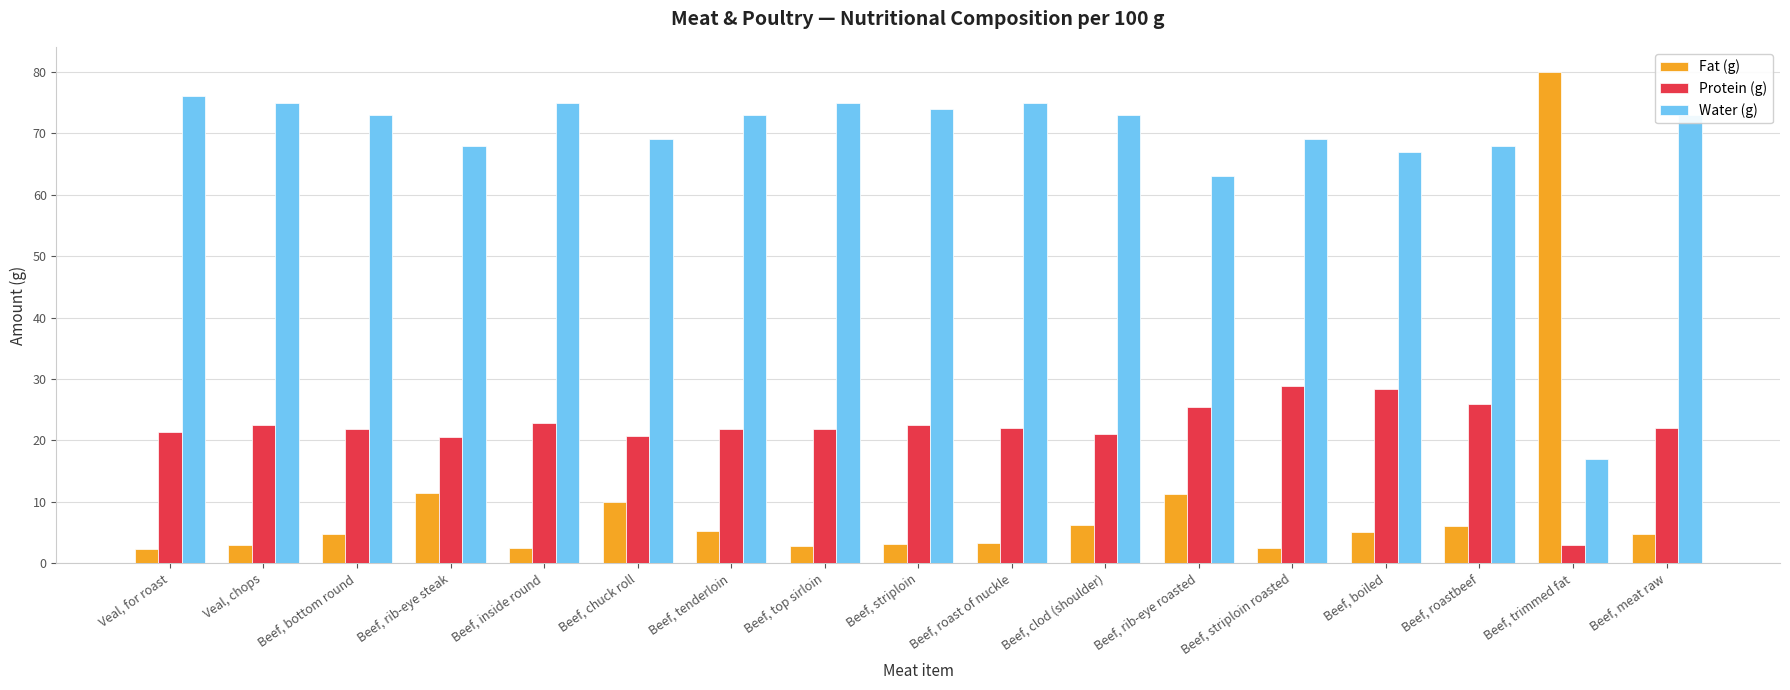

Are the bars grouped side by side (vs. stacked)?

Yes